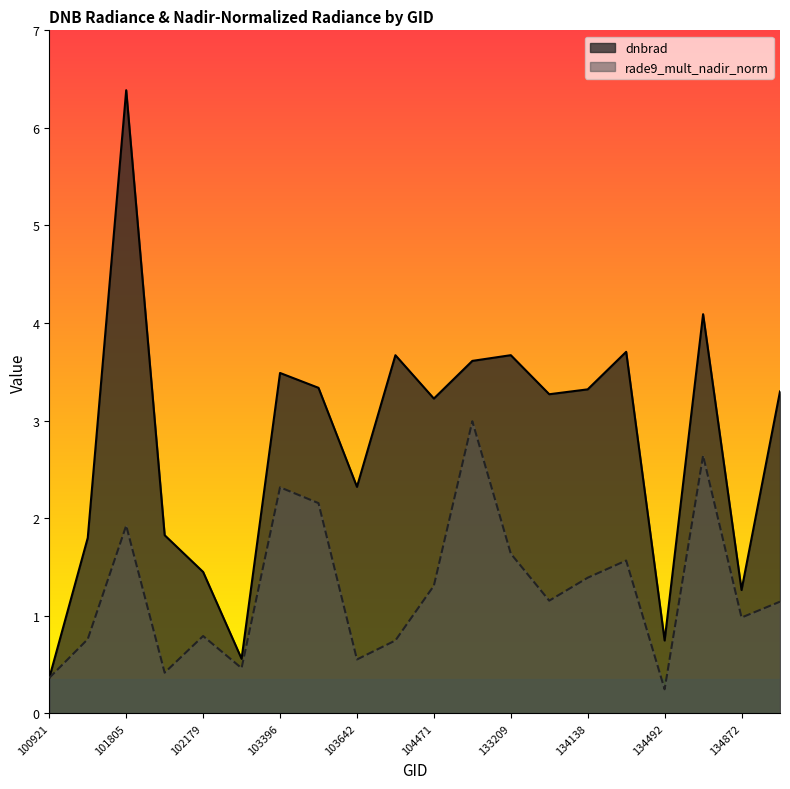

Where is the first local minimum for rade9_mult_nadir_norm?

101917